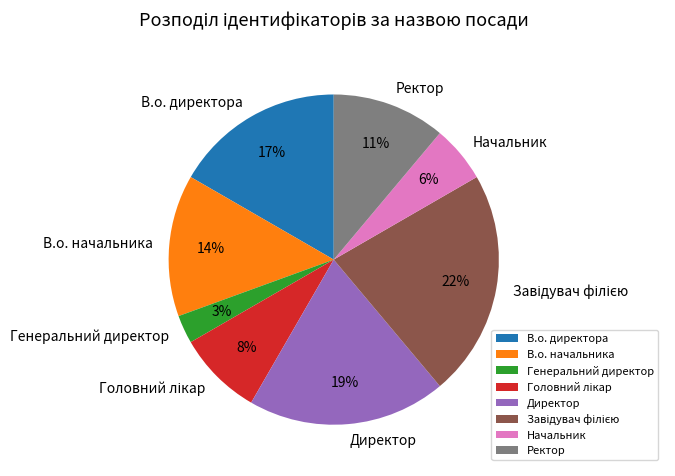

To the nearest percent, what is the difference between the В.о. начальника and Ректор slice percentages?

3%